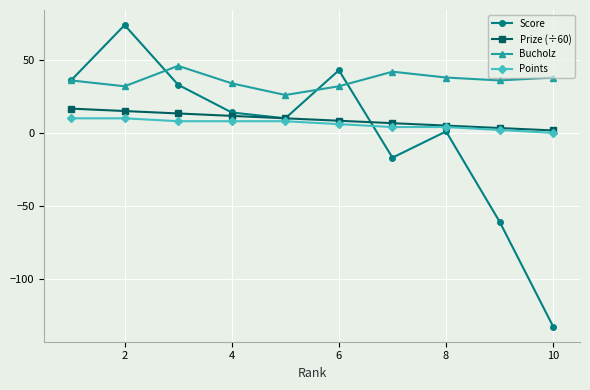

How many lines are shown in the chart?

4